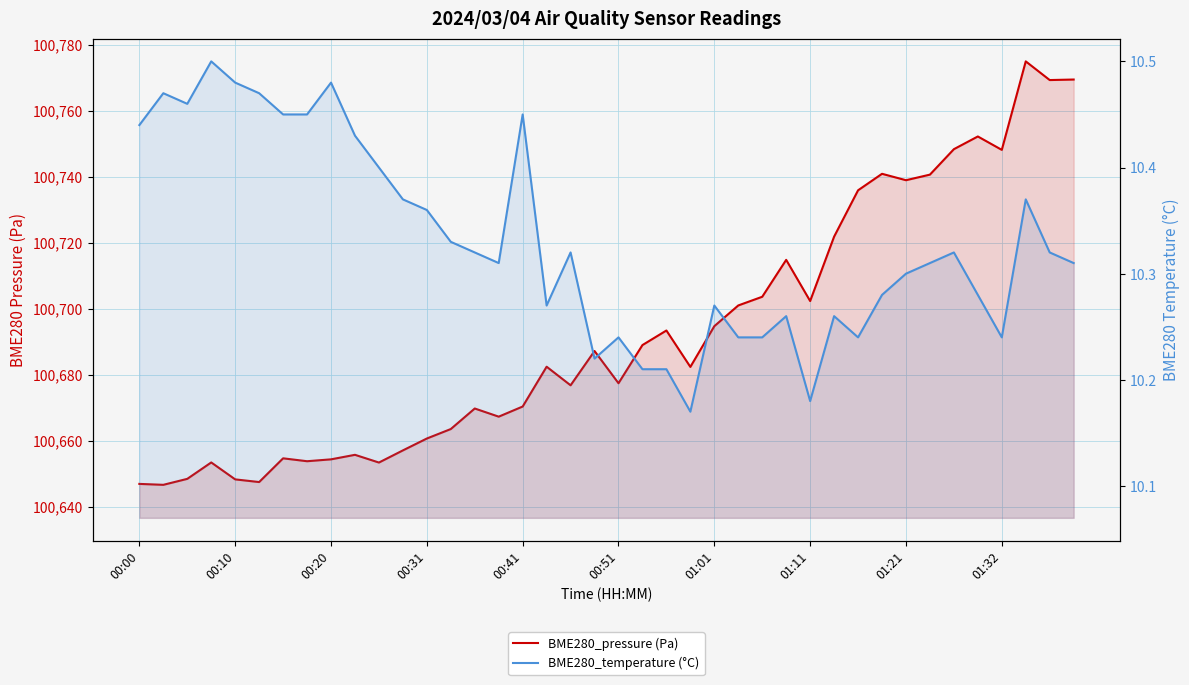

True or false: BME280_temperature (°C) has a value of 10.2 at 23.

True